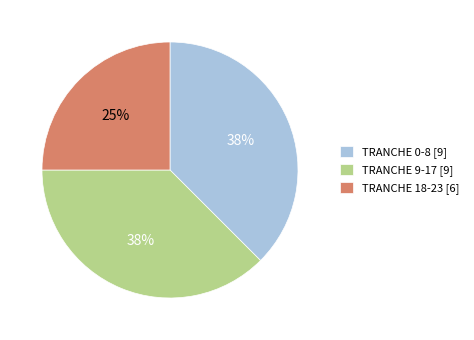

To the nearest percent, what is the average slice percentage?

33%